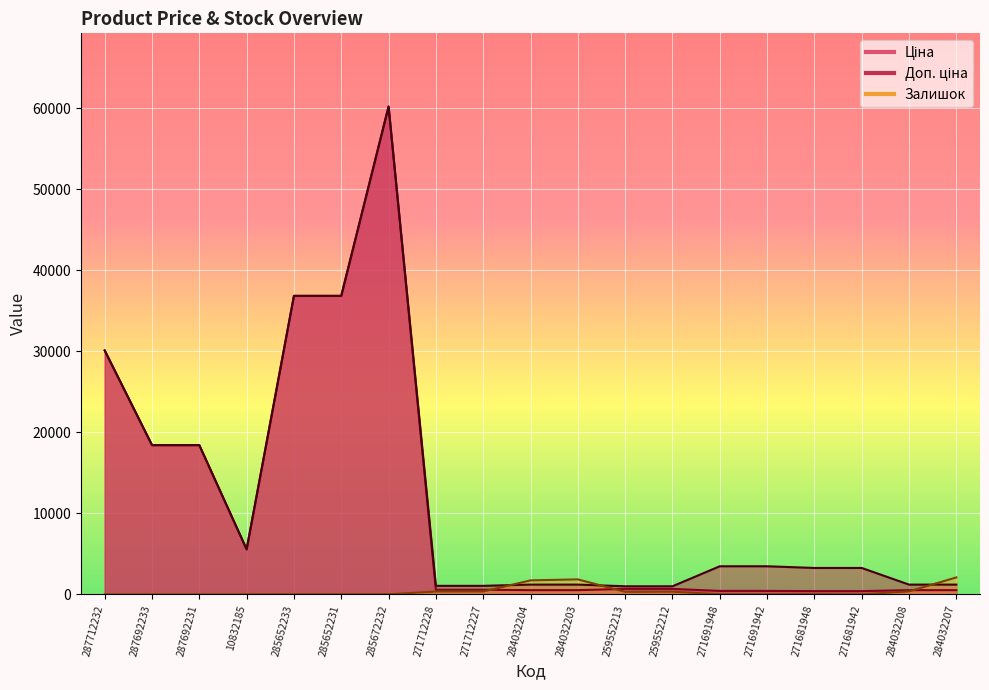

What position from the right is 284032203?

9